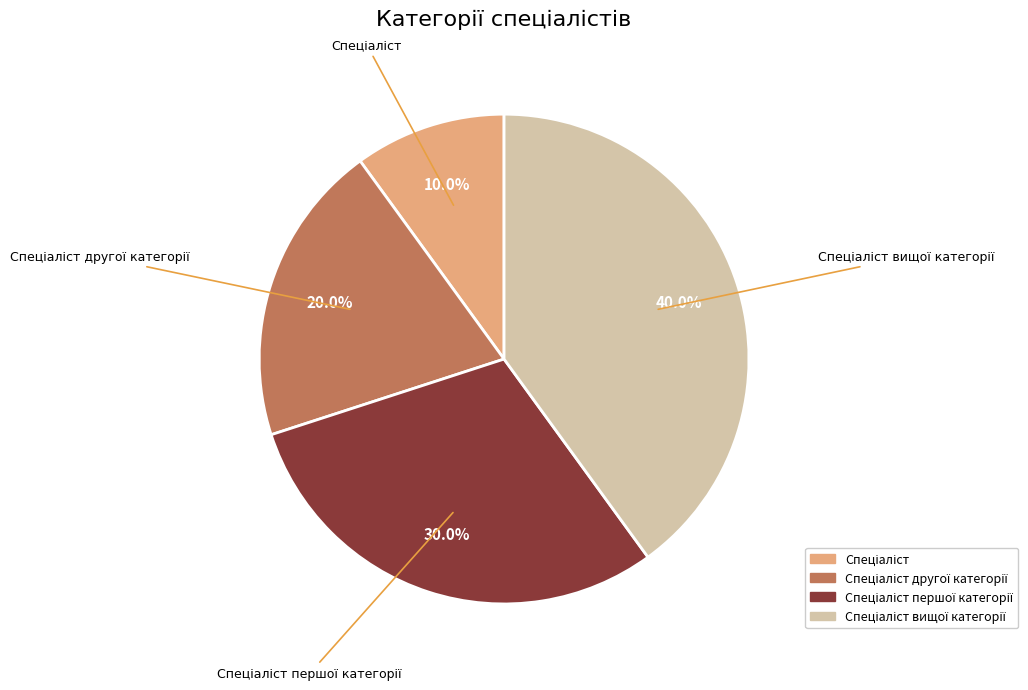

Is there any slice that represents more than half of the pie?

No